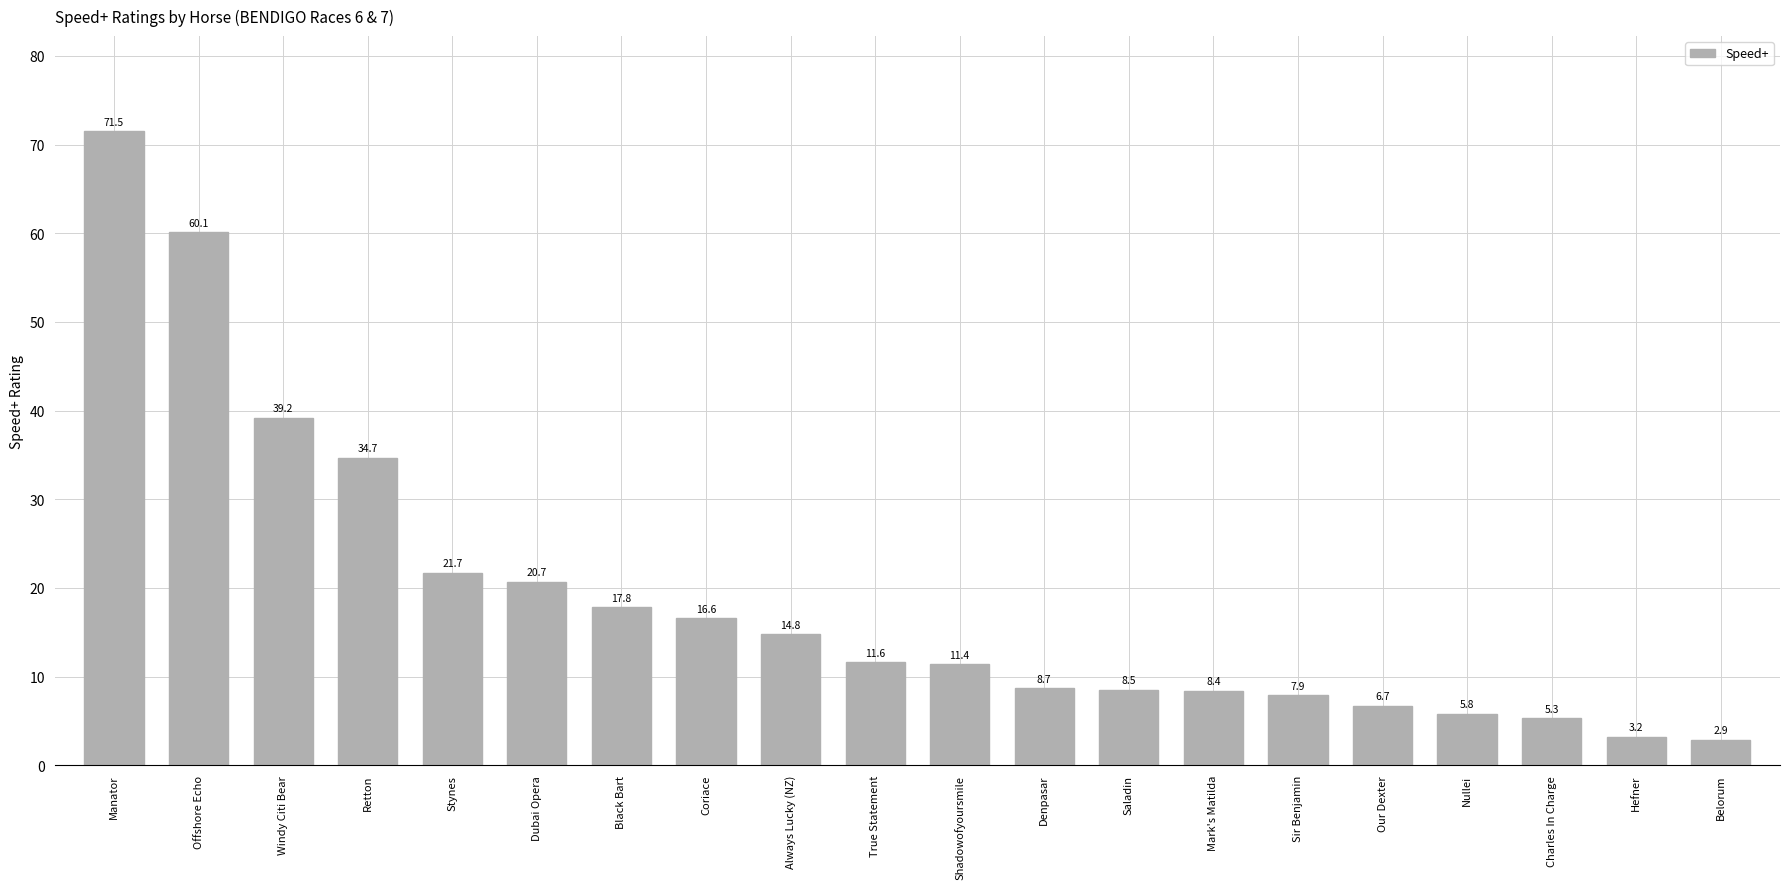

Are the bars grouped side by side (vs. stacked)?

No